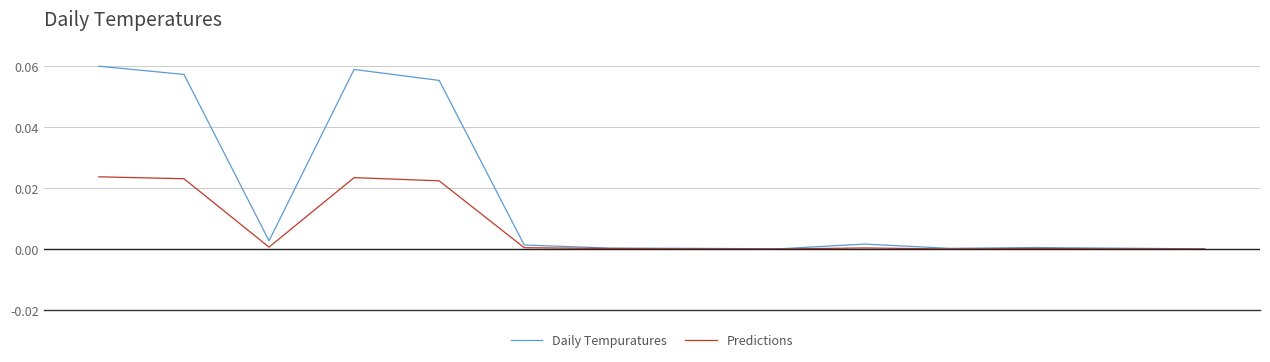

Which series has the largest total across all categories?

Daily Tempuratures